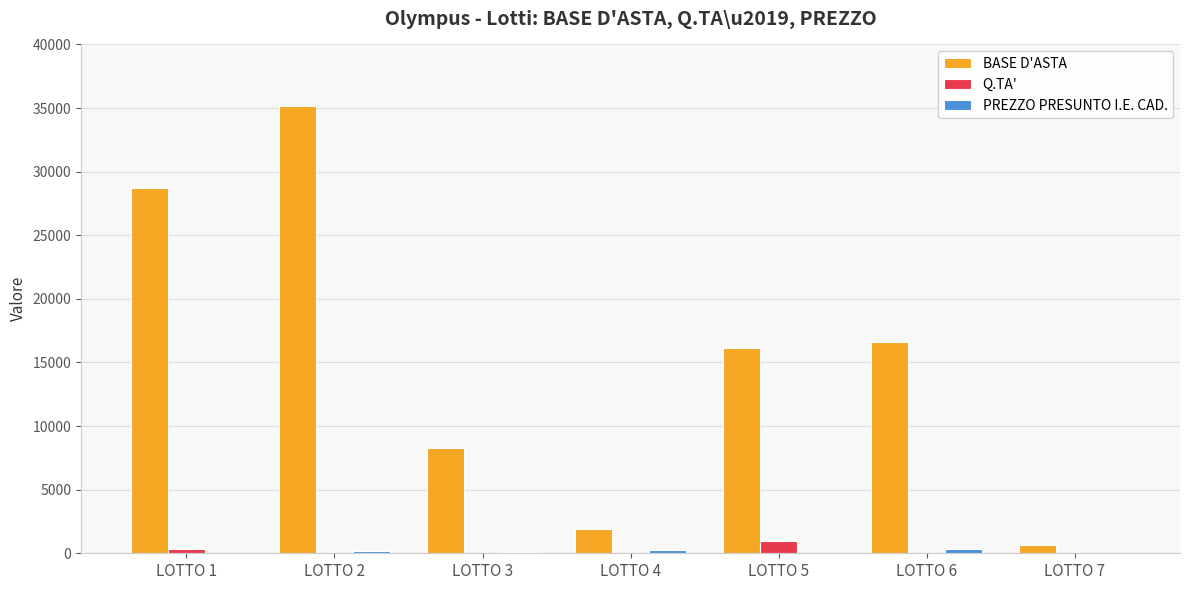

What is the sum of all Q.TA' values?

1425